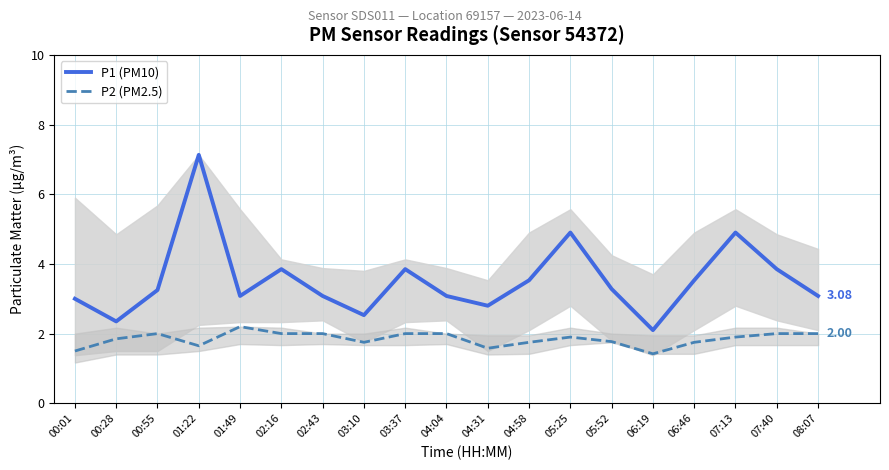

What is the label of the 4th point from the left?

01:22